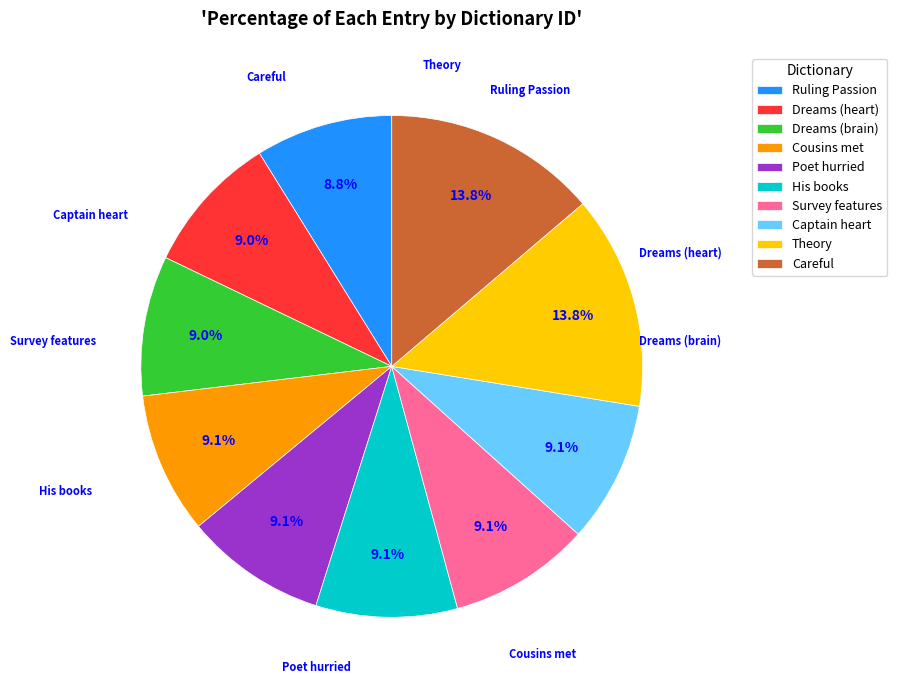

True or false: Careful accounts for 22% of the total.

False